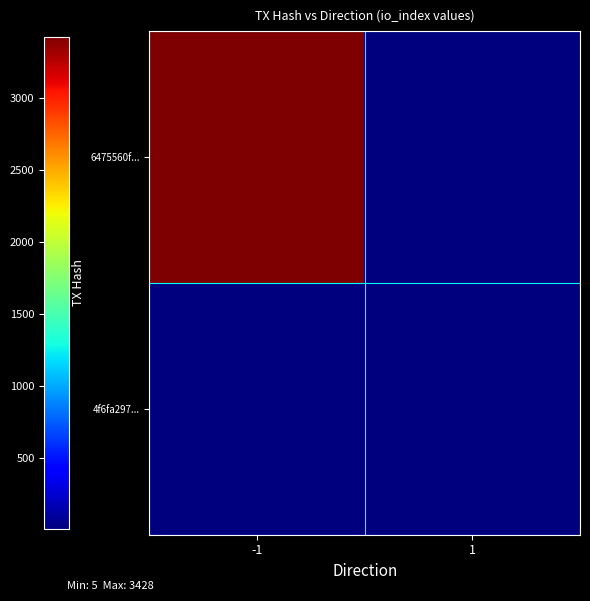

Reading right to left, what are all the values shown in this chart?

6475560f...: 1=0	-1=3428
4f6fa297...: 1=5	-1=0